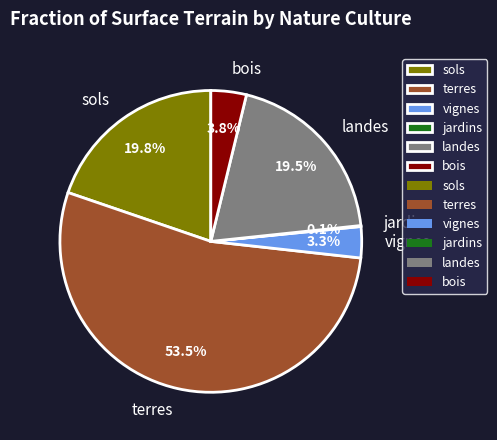

To the nearest percent, what is the difference between the largest and smallest slice percentages?

53%